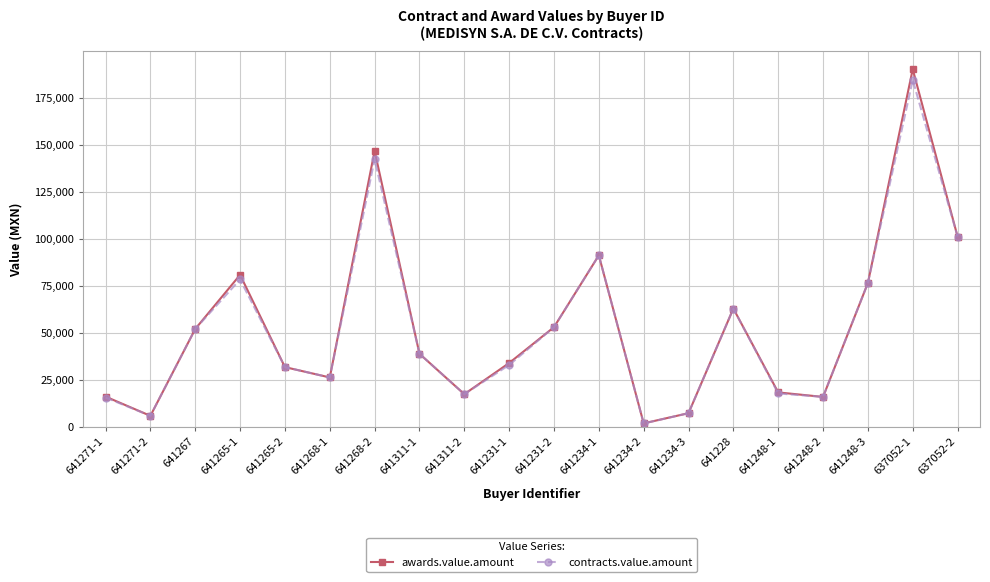

What is the highest value of the awards.value.amount series?

190302.0